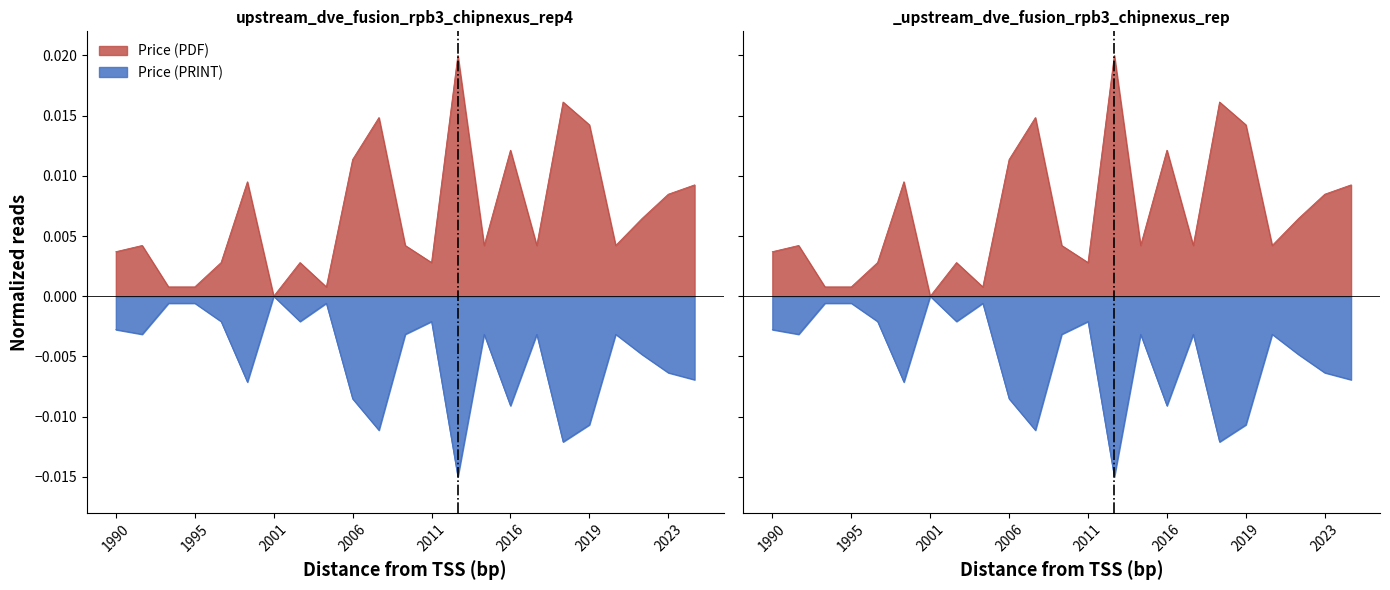

True or false: Price (PDF) and Price (PRINT) cross at least once.

False